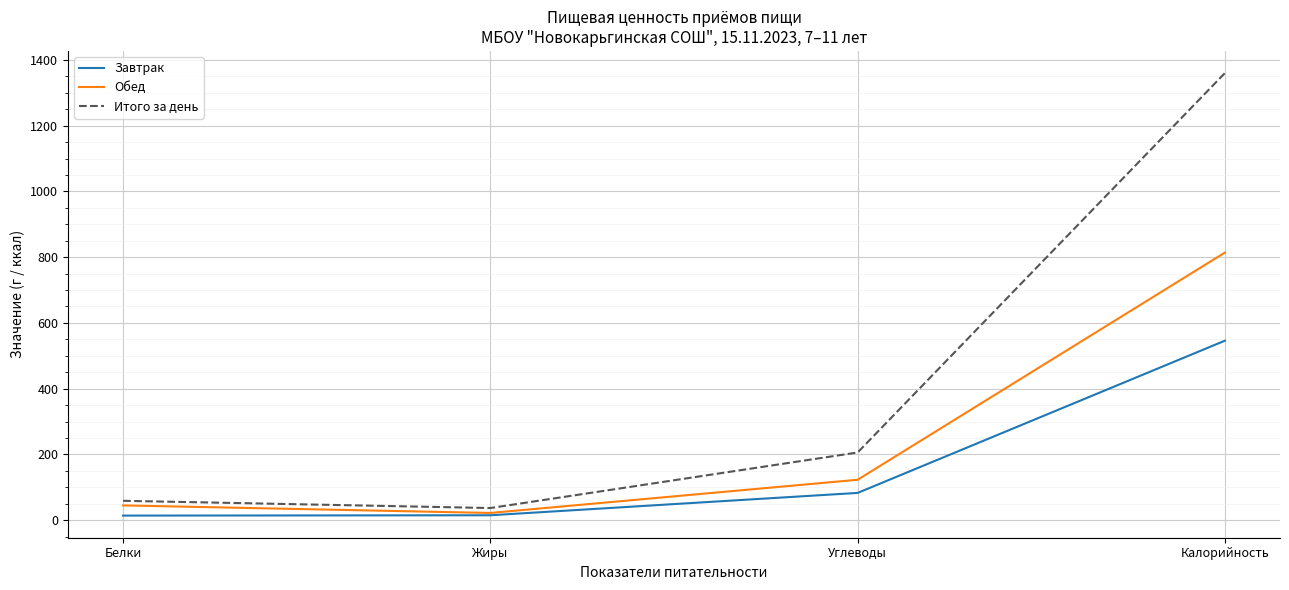

What is the approximate value of Завтрак at Белки?

14